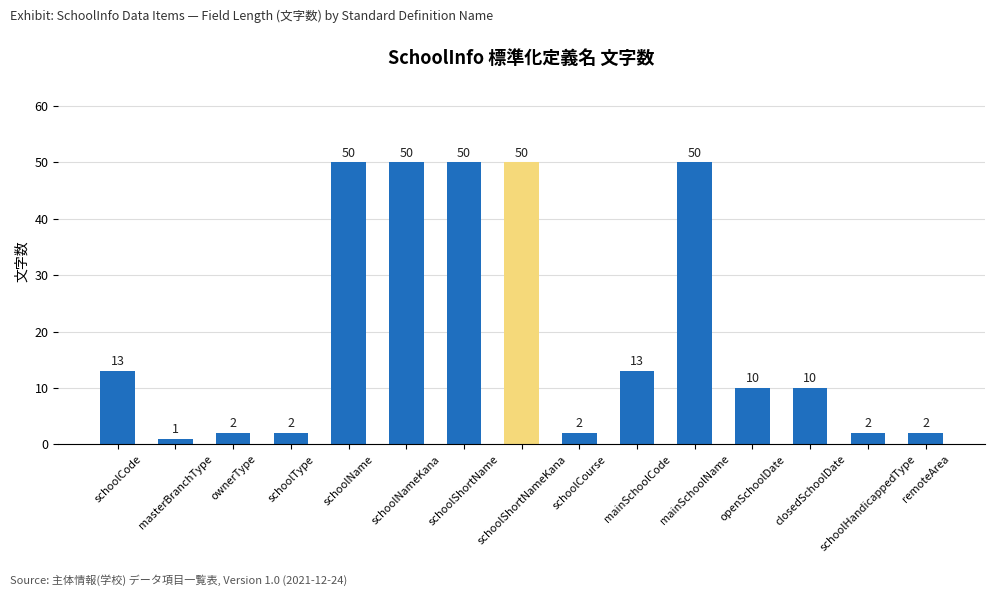

How many categories are shown in the chart?

15